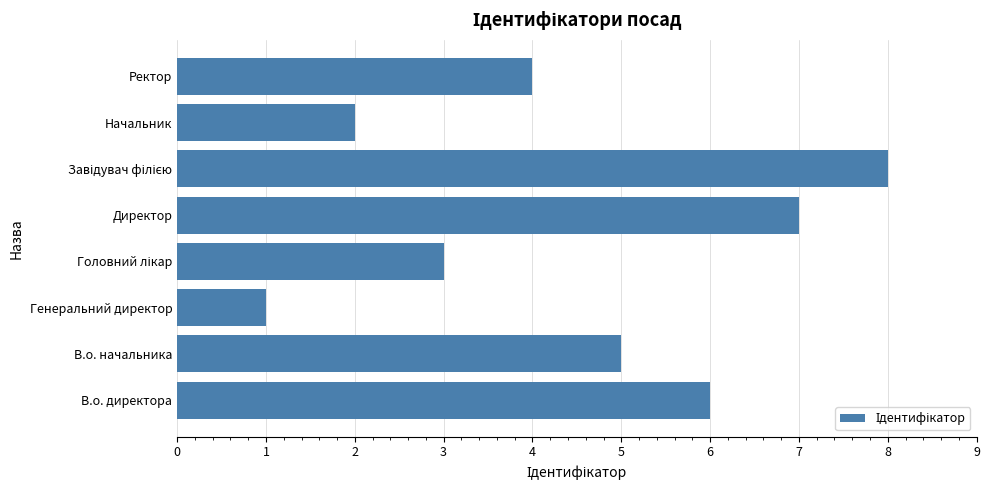

Is it true that the value at В.о. начальника is 5?

True